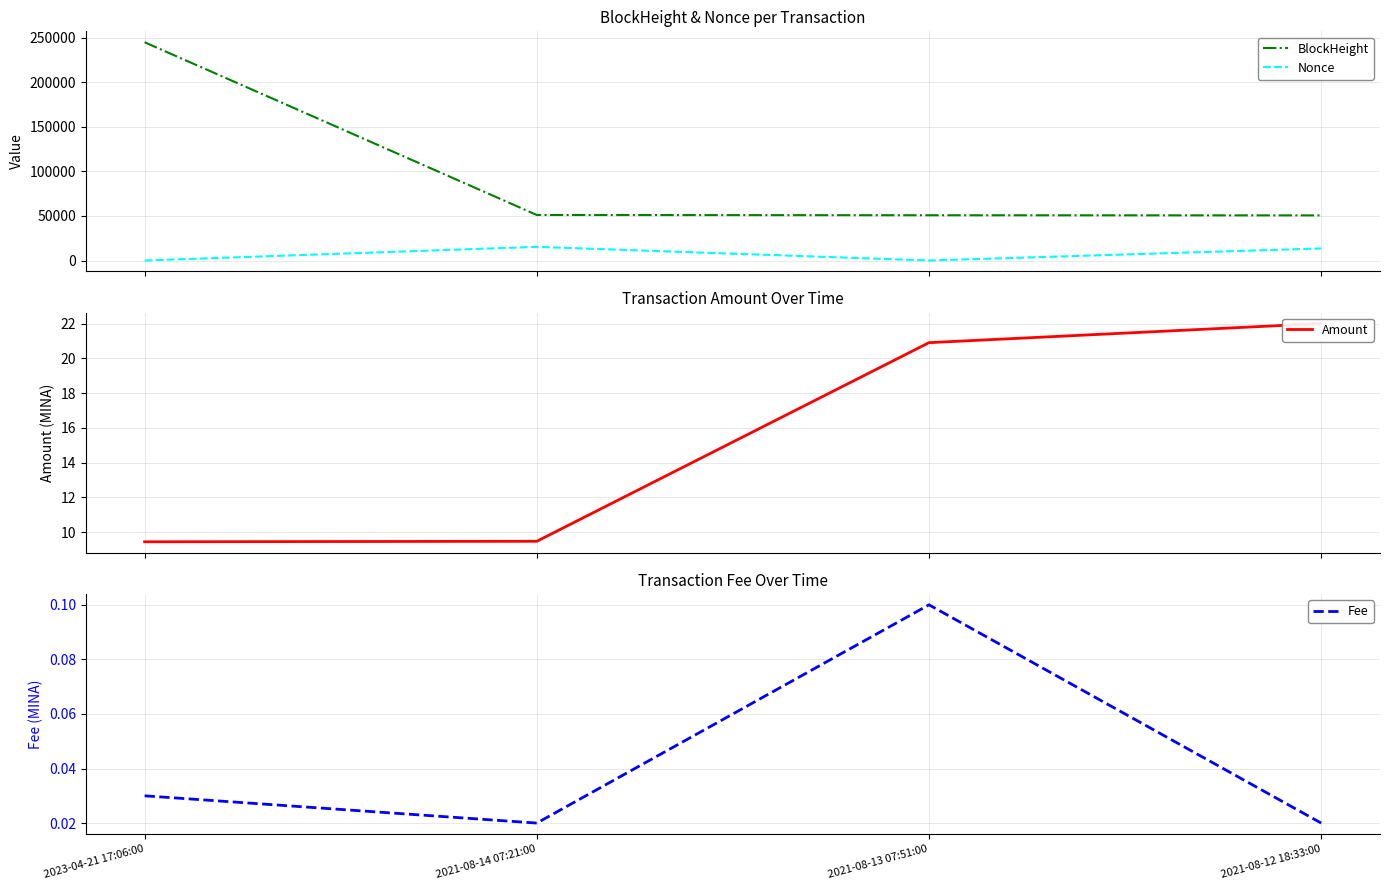

What is the average value of the Amount series?

15.5